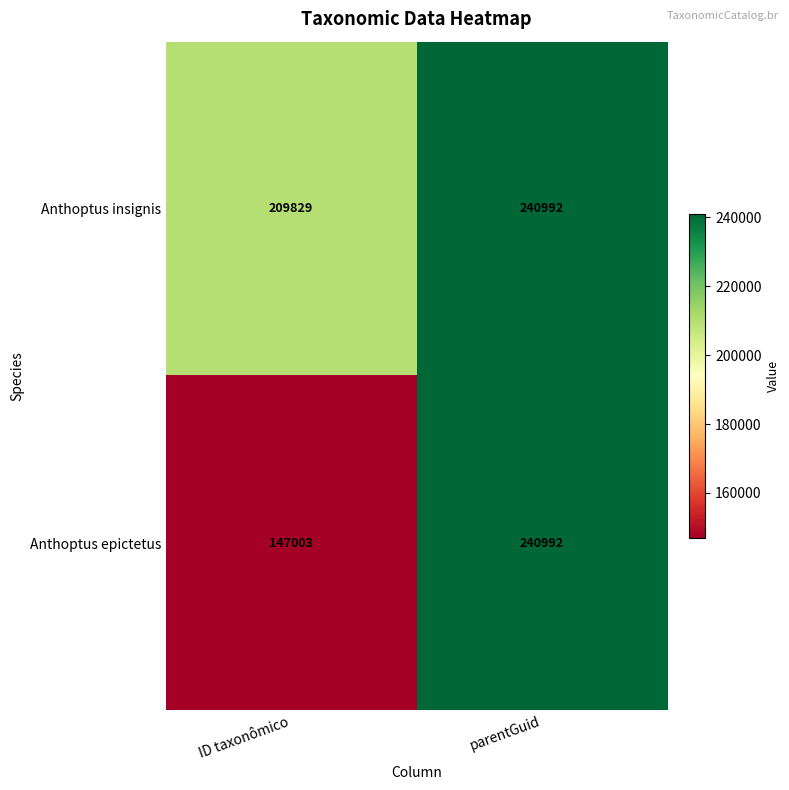

What is the total value across all series at ID taxonômico?

356832